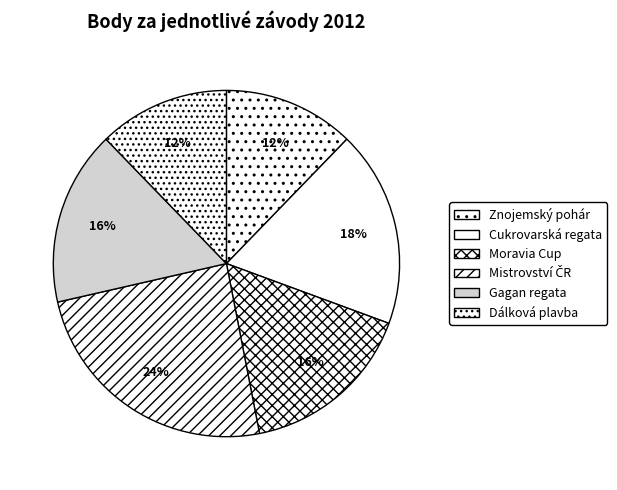

Does Gagan regata account for over 50% of the chart?

No